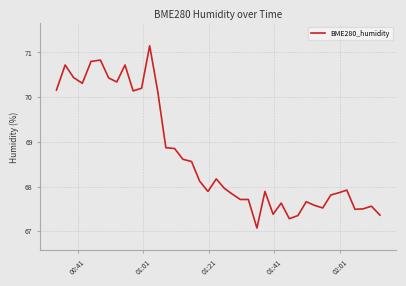

What is the smallest value displayed?

67.1